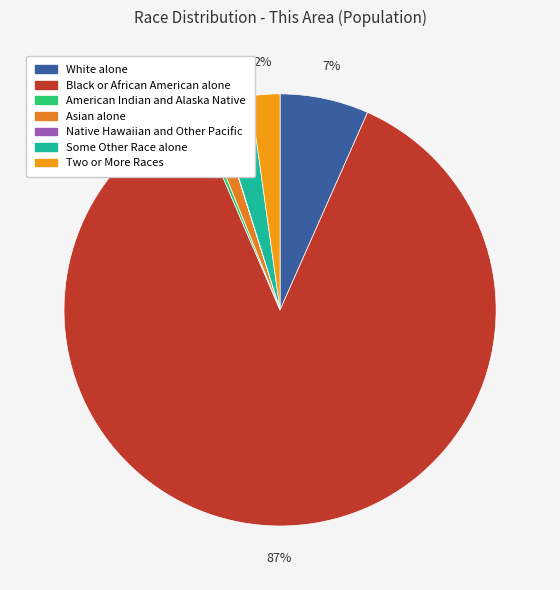

Combined, what portion of the pie is Native Hawaiian and Other Pacific and Some Other Race alone?

2.7%